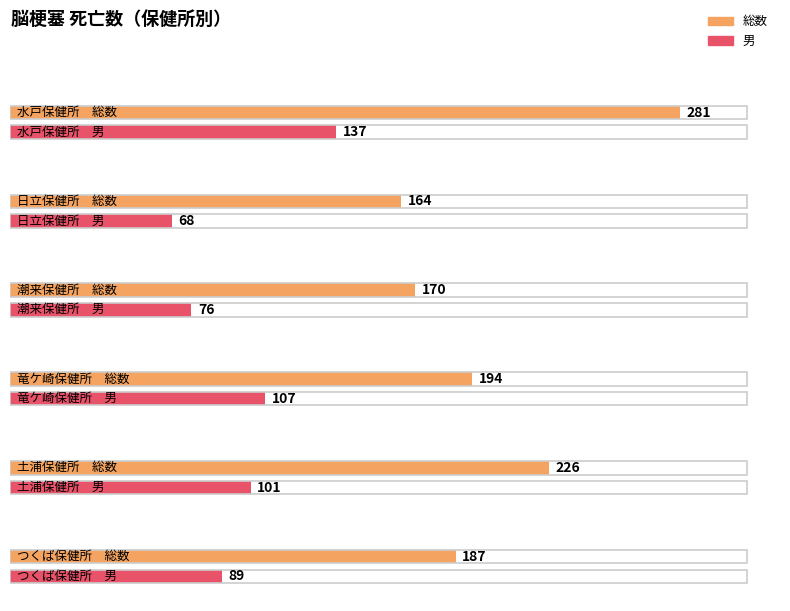

Reading right to left, extract all data points from this chart.

総数: つくば保健所=187	土浦保健所=226	竜ケ崎保健所=194	潮来保健所=170	日立保健所=164	水戸保健所=281
男: つくば保健所=89	土浦保健所=101	竜ケ崎保健所=107	潮来保健所=76	日立保健所=68	水戸保健所=137